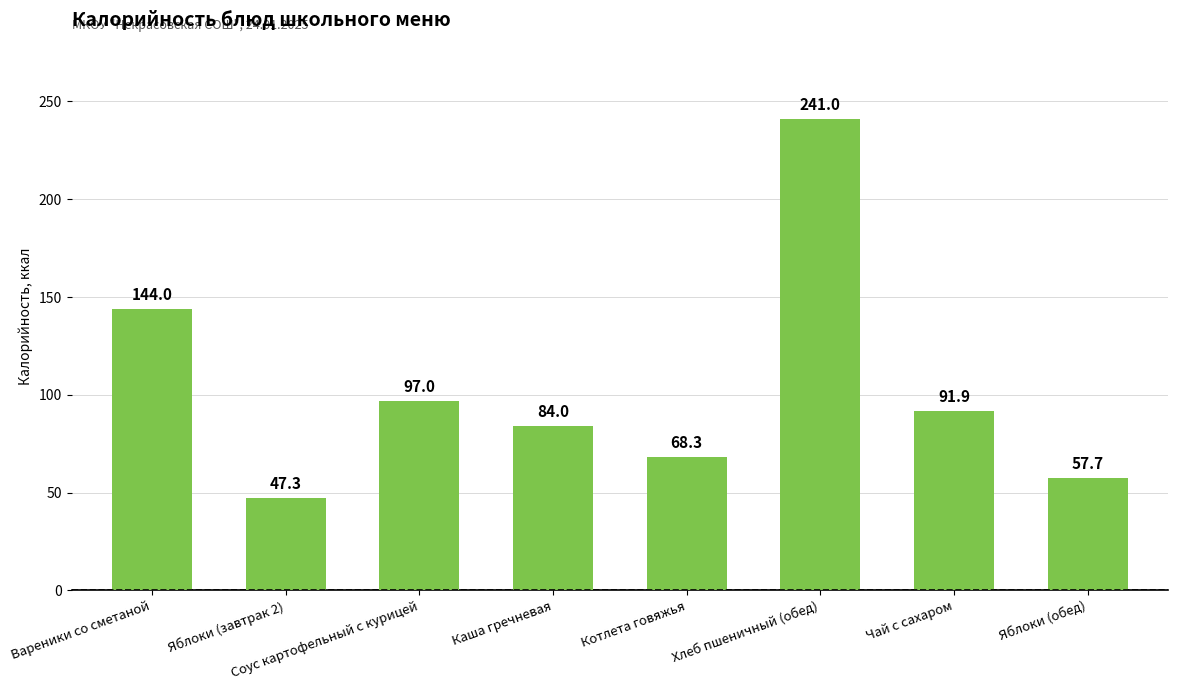

Does the chart contain any negative values?

No